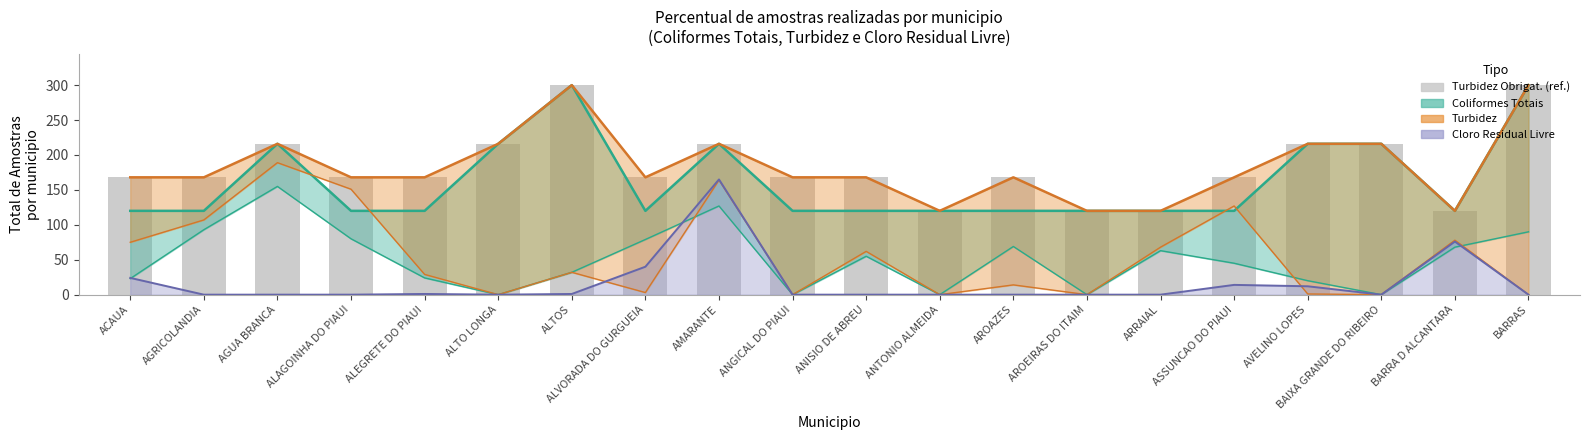

The value at BARRAS is 429. True or false?

False